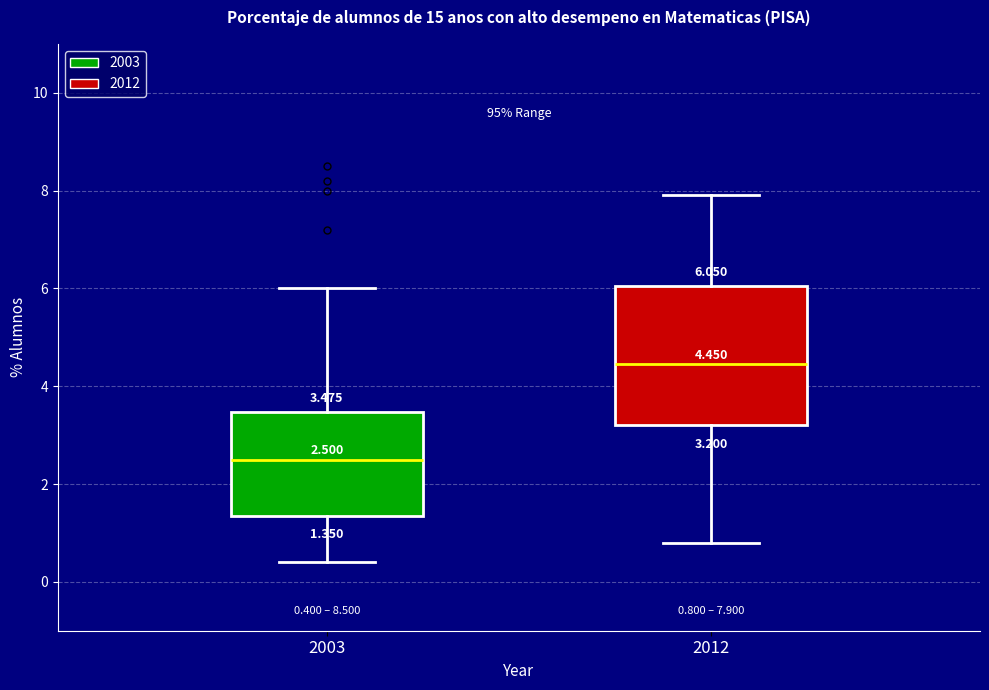

Which box has the highest median line?

2012